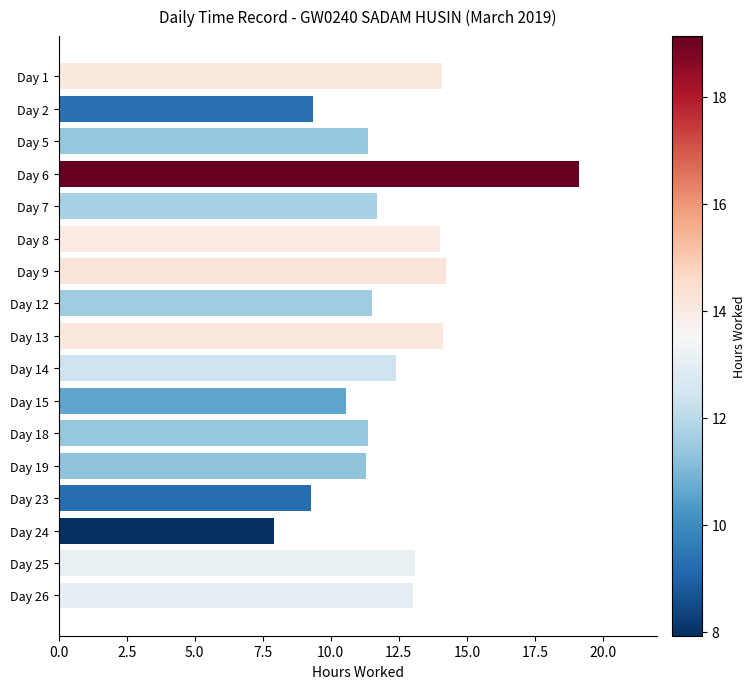

What is the average value?

12.3